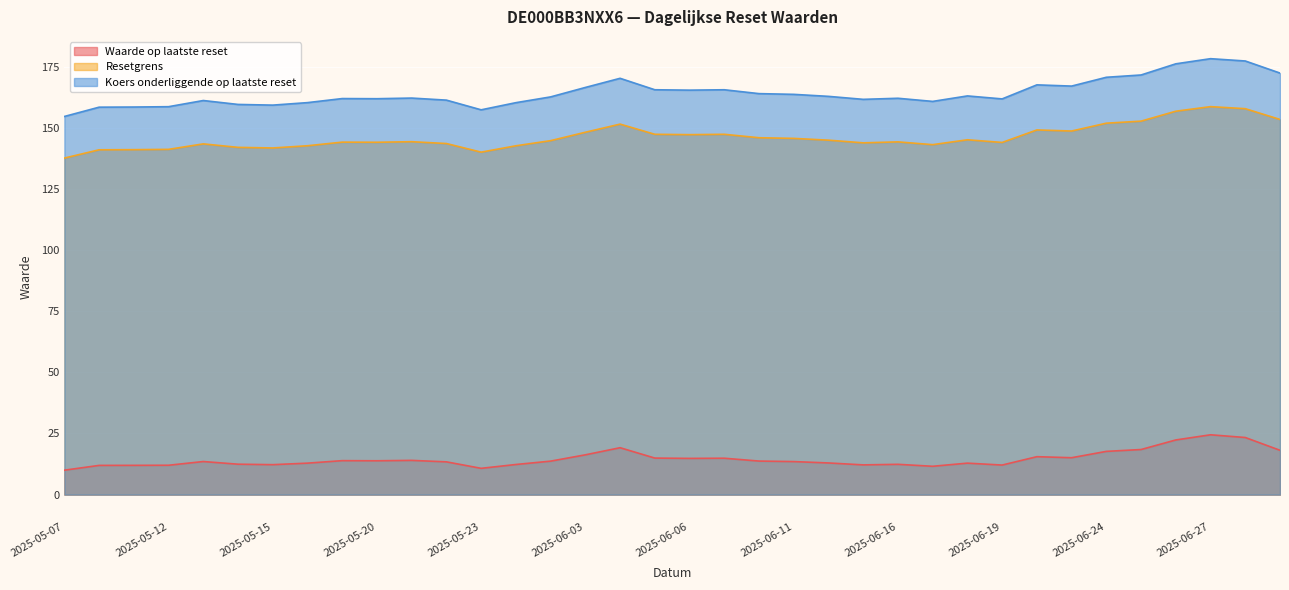

What is the label of the 31st point from the left?

2025-06-24